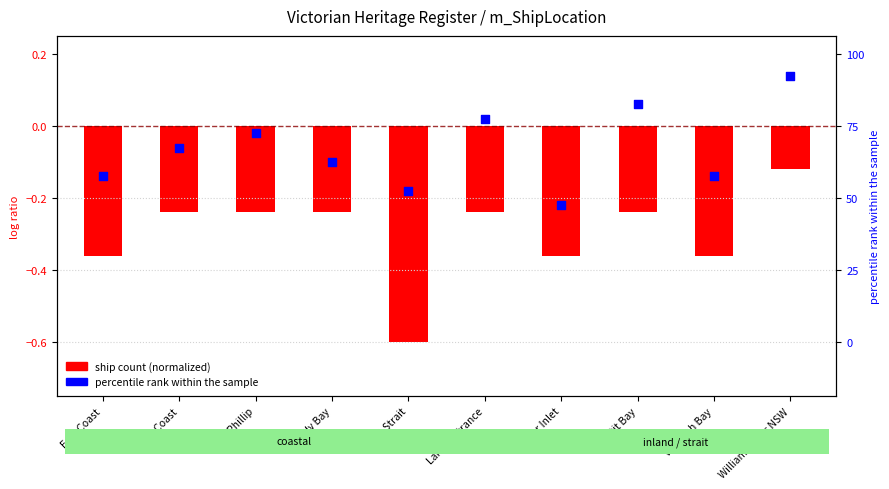

What are all the series names shown in the legend?

ship count (normalized), percentile rank within the sample